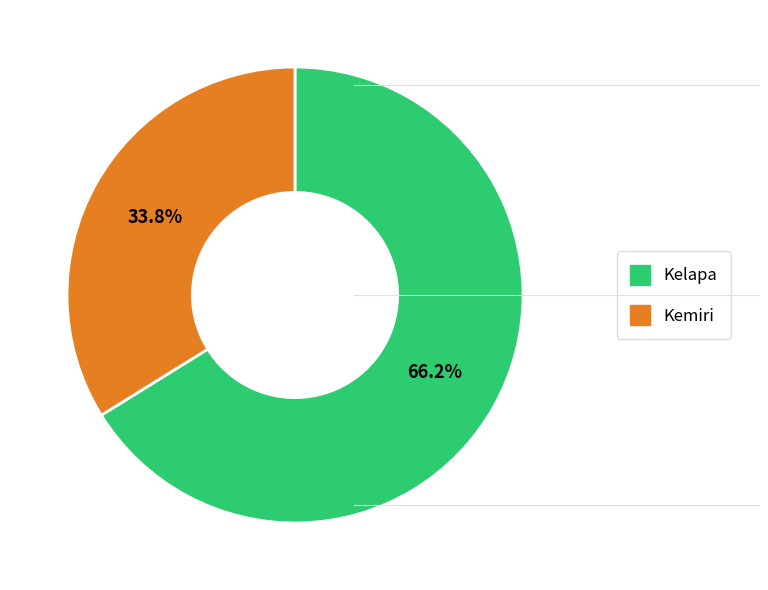

Is there a majority slice in this chart?

Yes